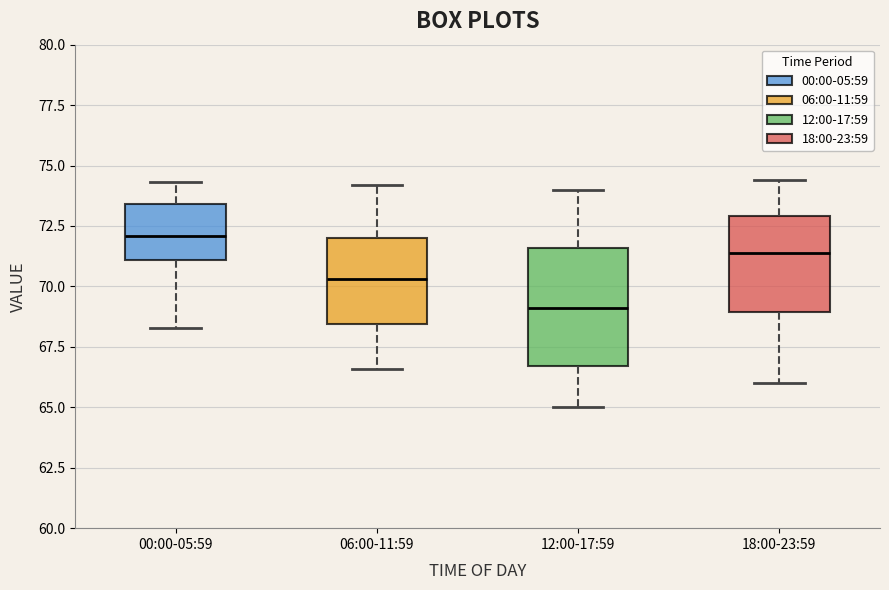

Comparing the boxes themselves (not the whiskers), which one is the tallest?

12:00-17:59